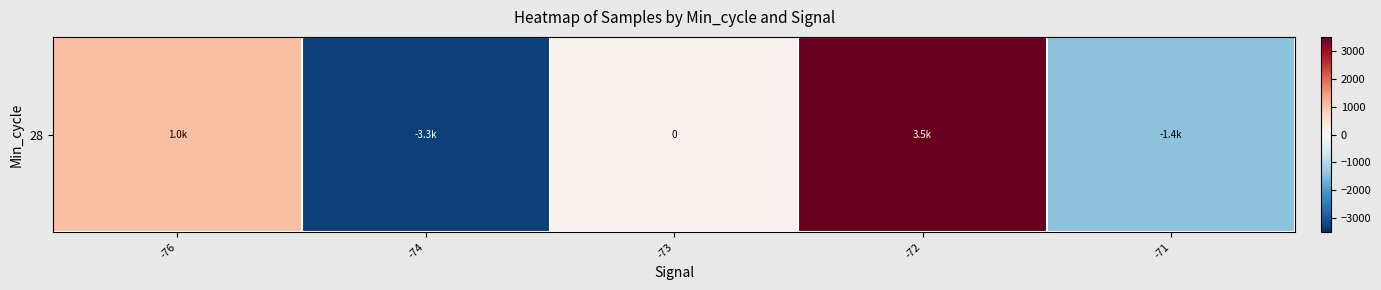

Which has a higher value, -74 or -73?

-73